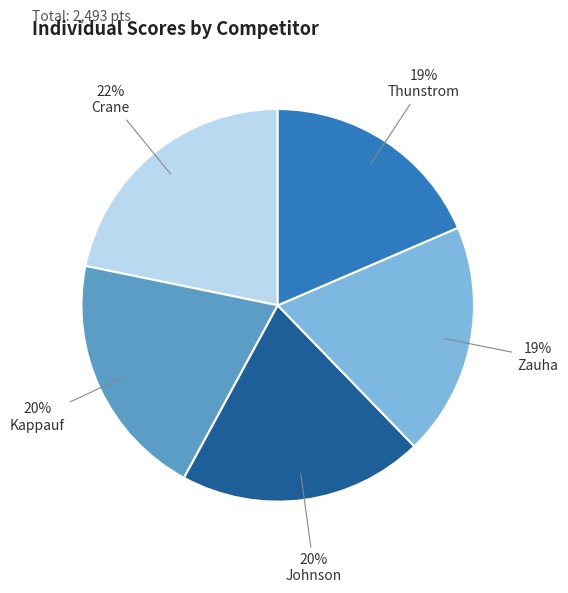

Does any single category account for the majority?

No